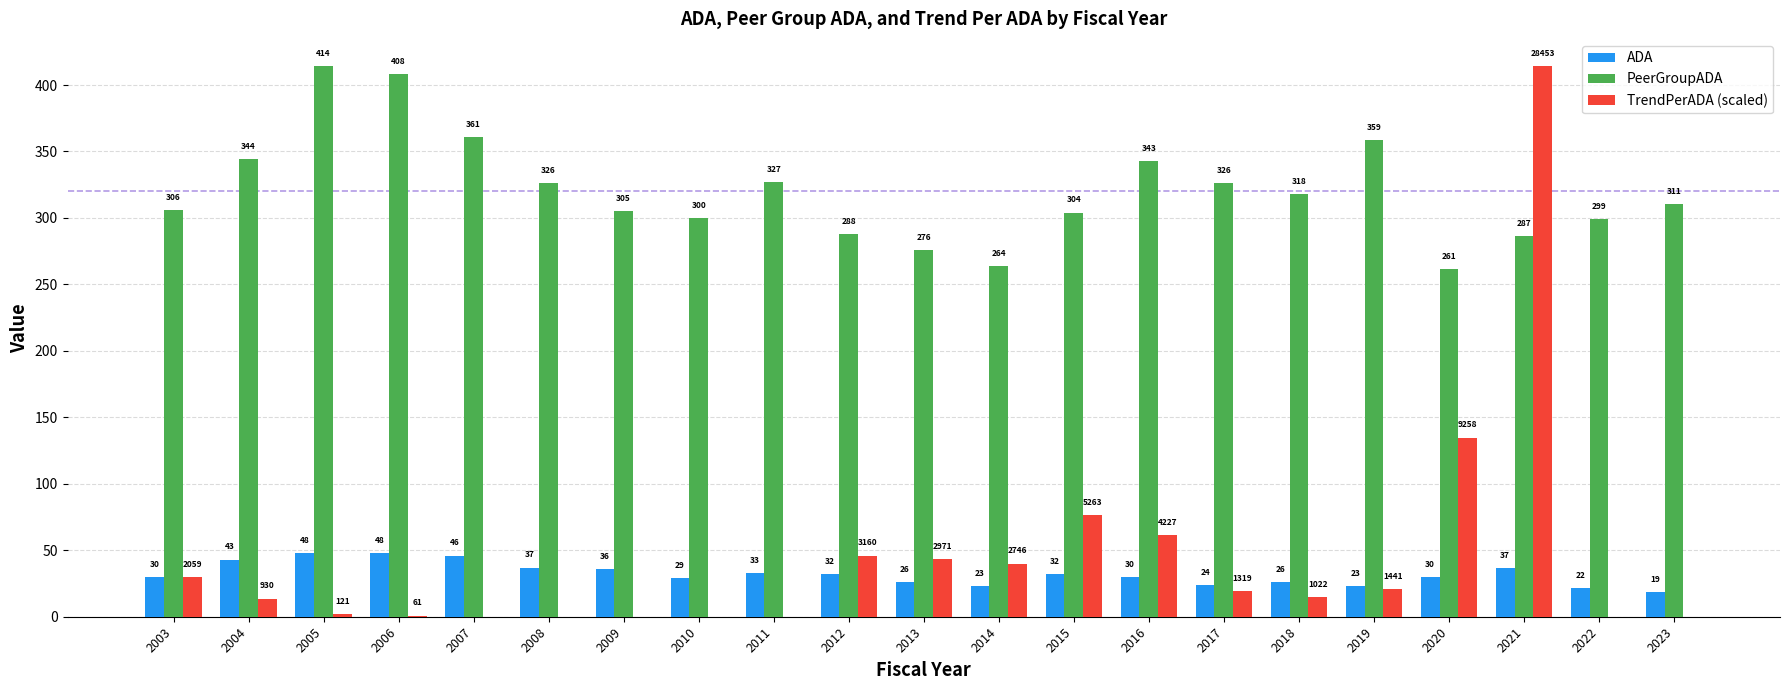

The PeerGroupADA series shows 150.0 at 2008. True or false?

False